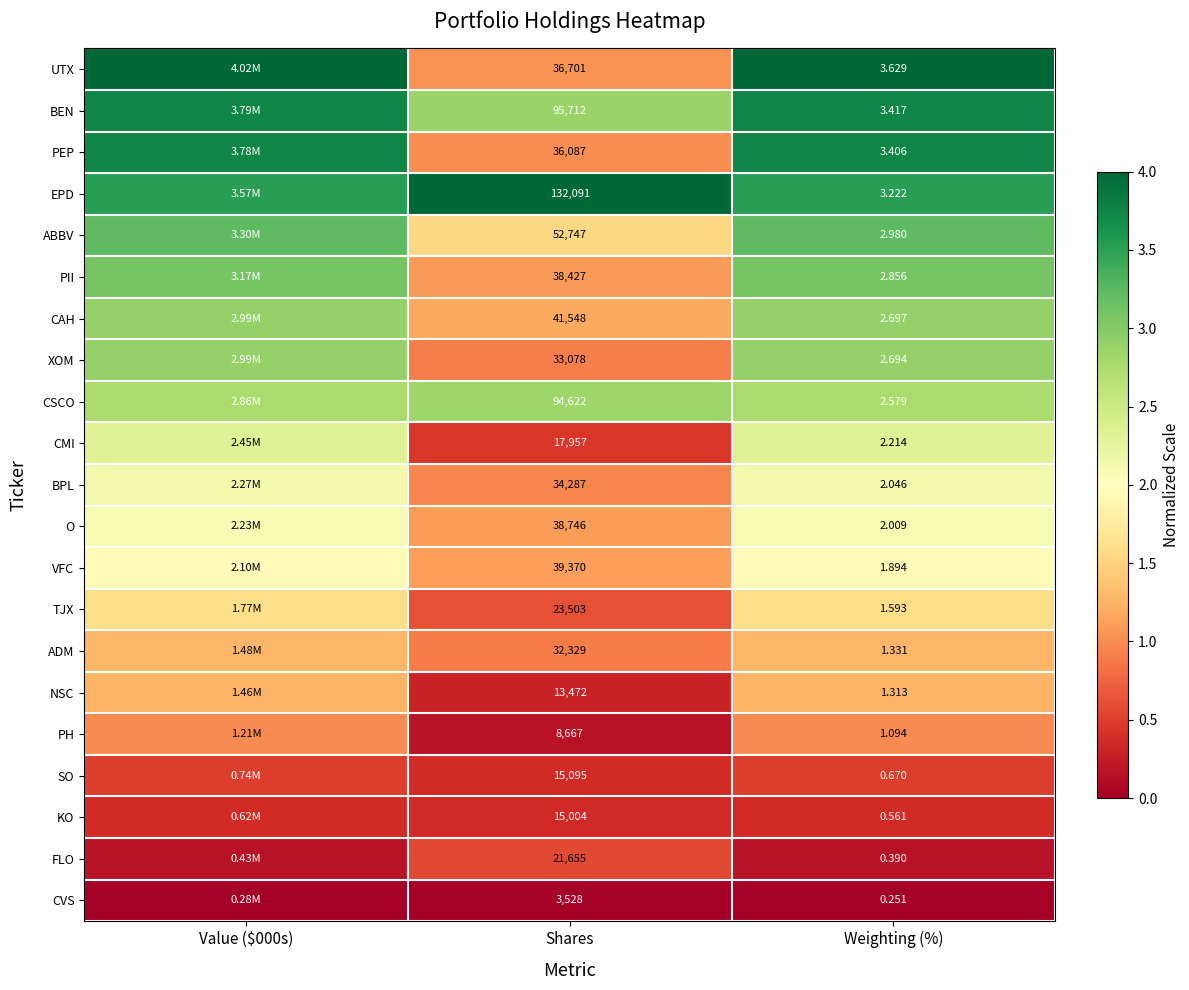

How many categories are shown in the chart?

3